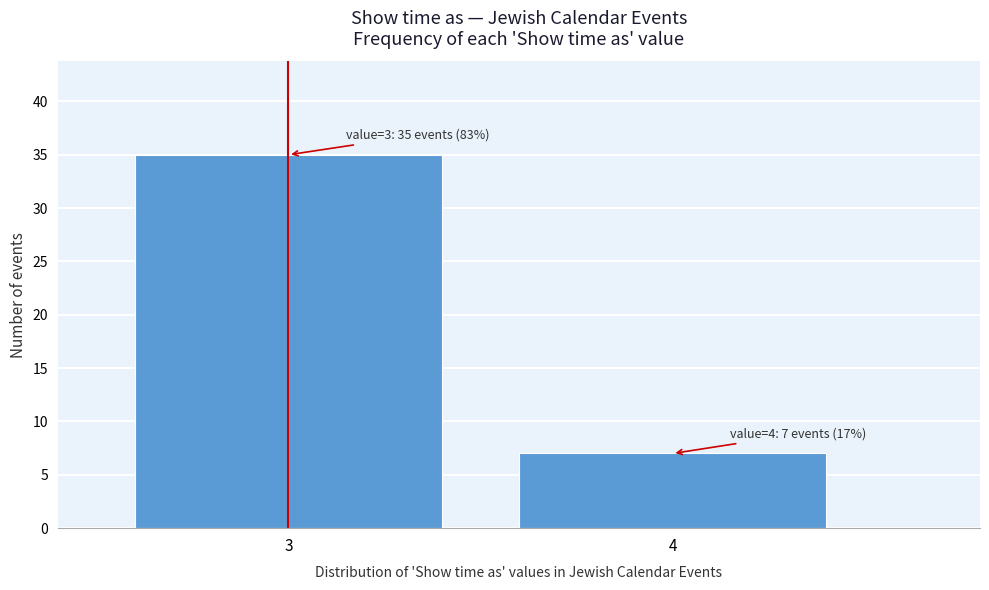

Reading left to right, what are all the values shown in this chart?

35	7